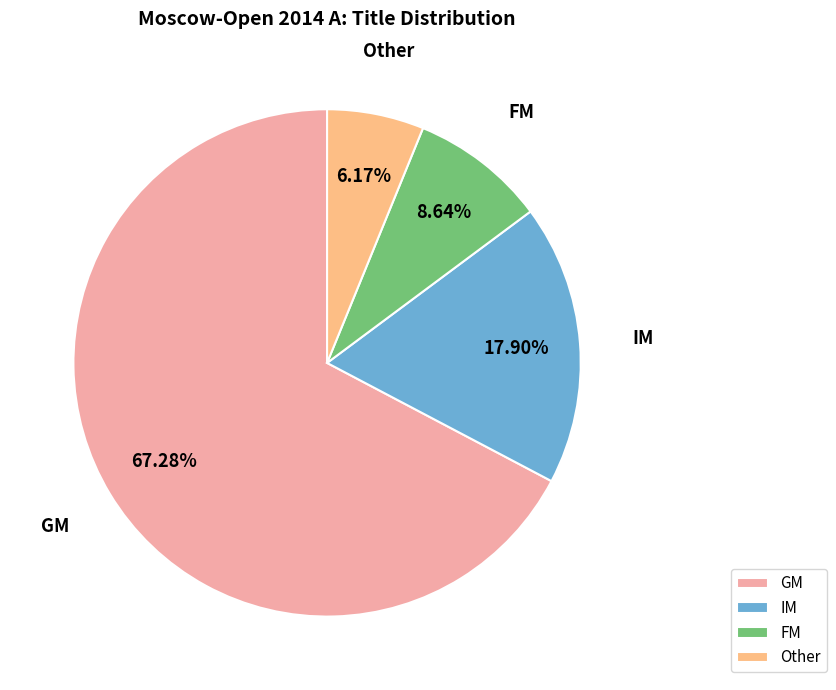

What is the ratio of the value at GM to the value at Other?

10.9